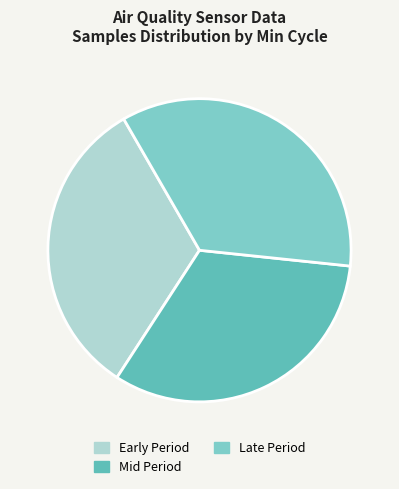

How many slices are in this pie chart?

3